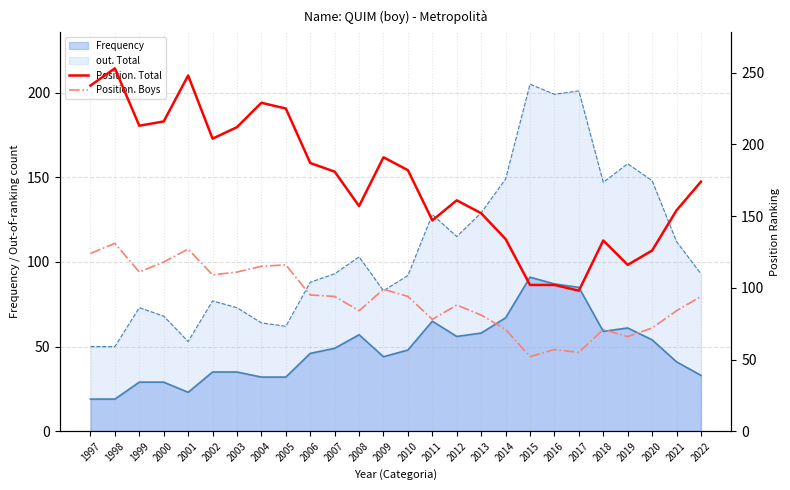

Where is the first local maximum for Position. Total?

1998